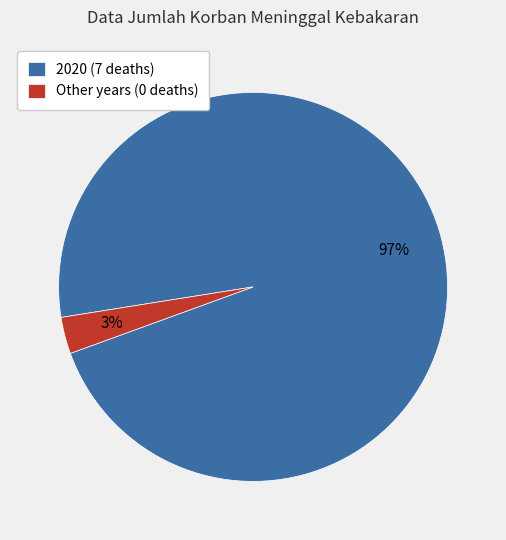

Which has a higher value, 2020 (7 deaths) or Other years (0 deaths)?

2020 (7 deaths)